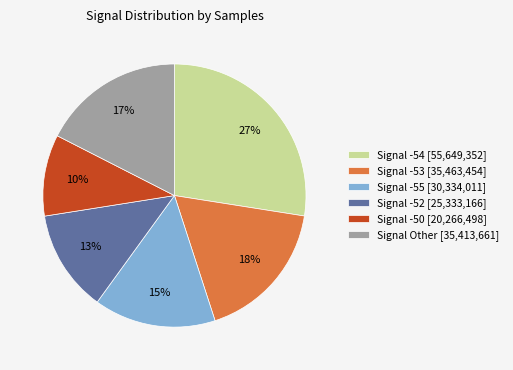

Which category has the smallest portion of the pie?

Signal -50 [20,266,498]